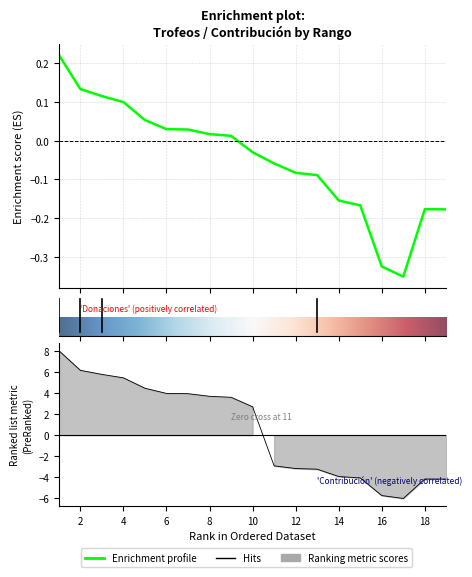

What is the greatest value displayed?

8.0